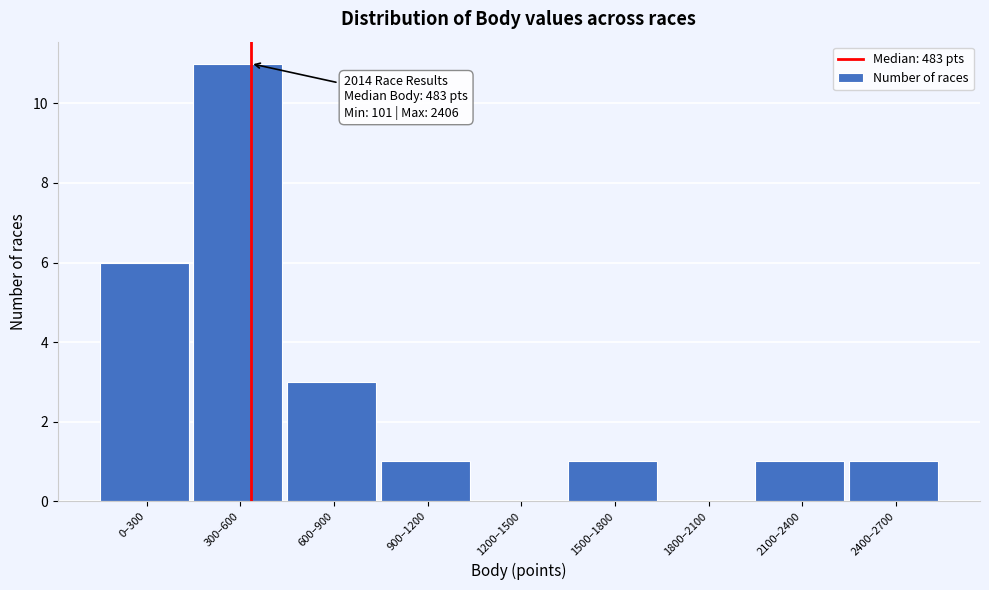

Reading left to right, extract all data points from this chart.

0–300=6	300–600=11	600–900=3	900–1200=1	1200–1500=0	1500–1800=1	1800–2100=0	2100–2400=1	2400–2700=1